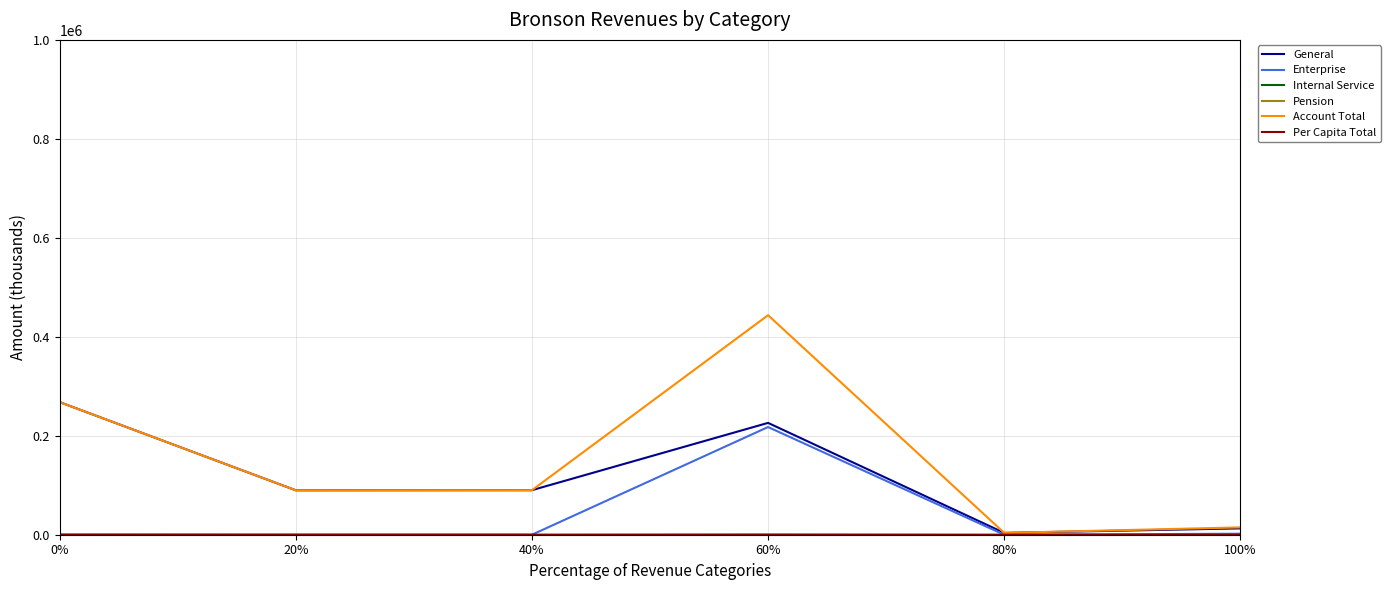

Is this an area chart (filled region under the line)?

No